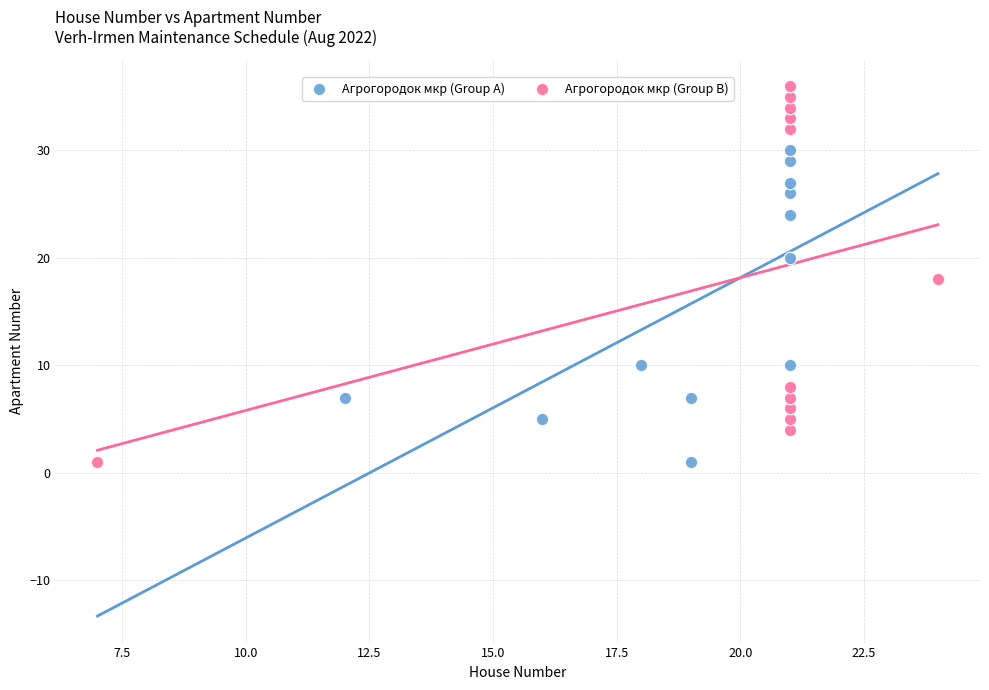

Which series reaches the maximum Y coordinate?

Агрогородок мкр (Group B)